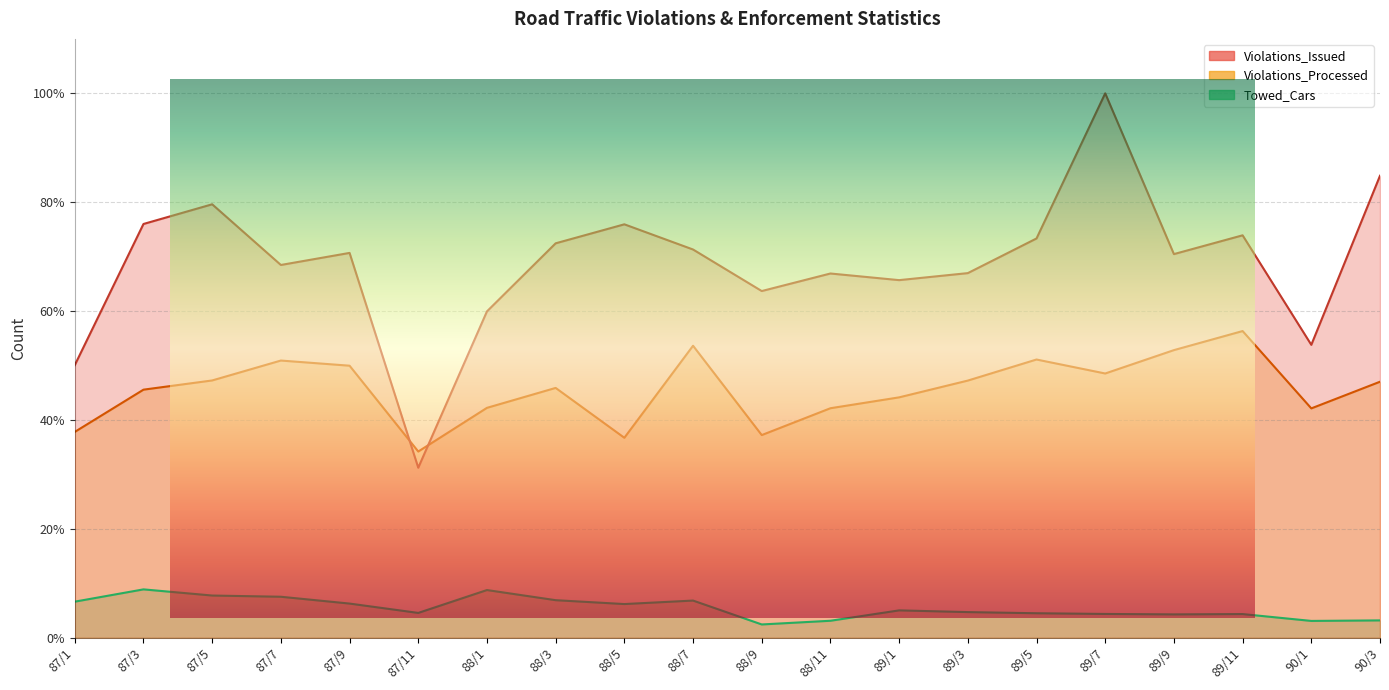

Which series has the widest spread of values?

Violations_Issued